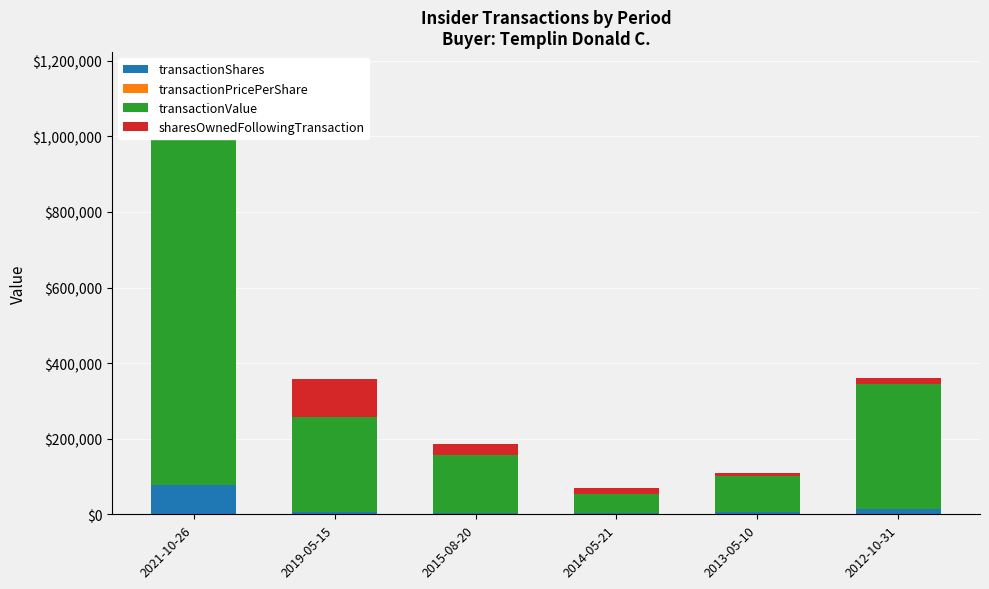

At which category does the chart reach its peak across all series?

2021-10-26